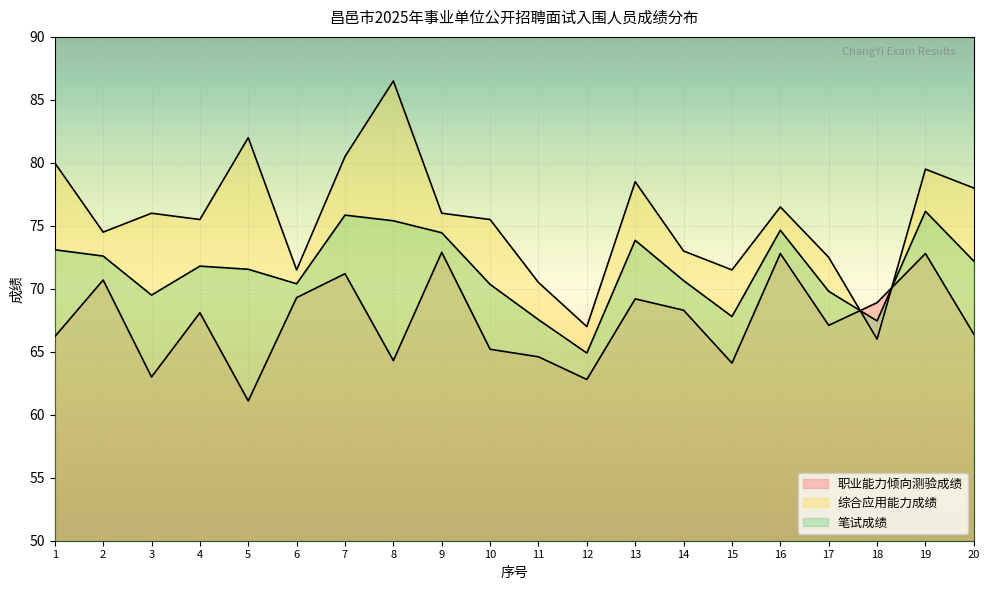

How many lines are shown in the chart?

3